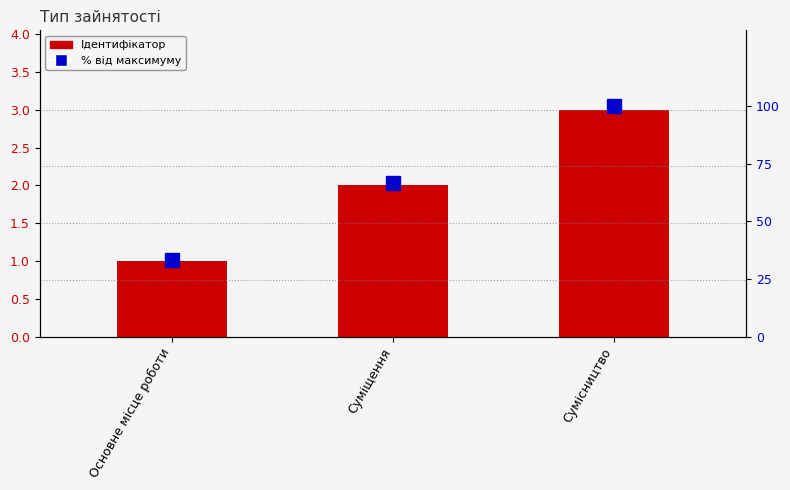

Which series has the widest spread of values?

% від максимуму